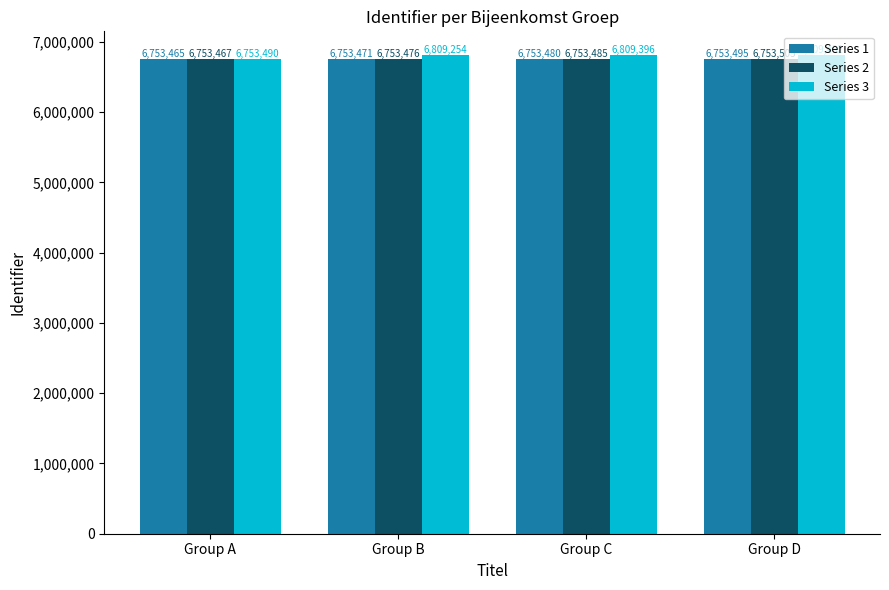

At how many categories does at least one series exceed 6764555?

3